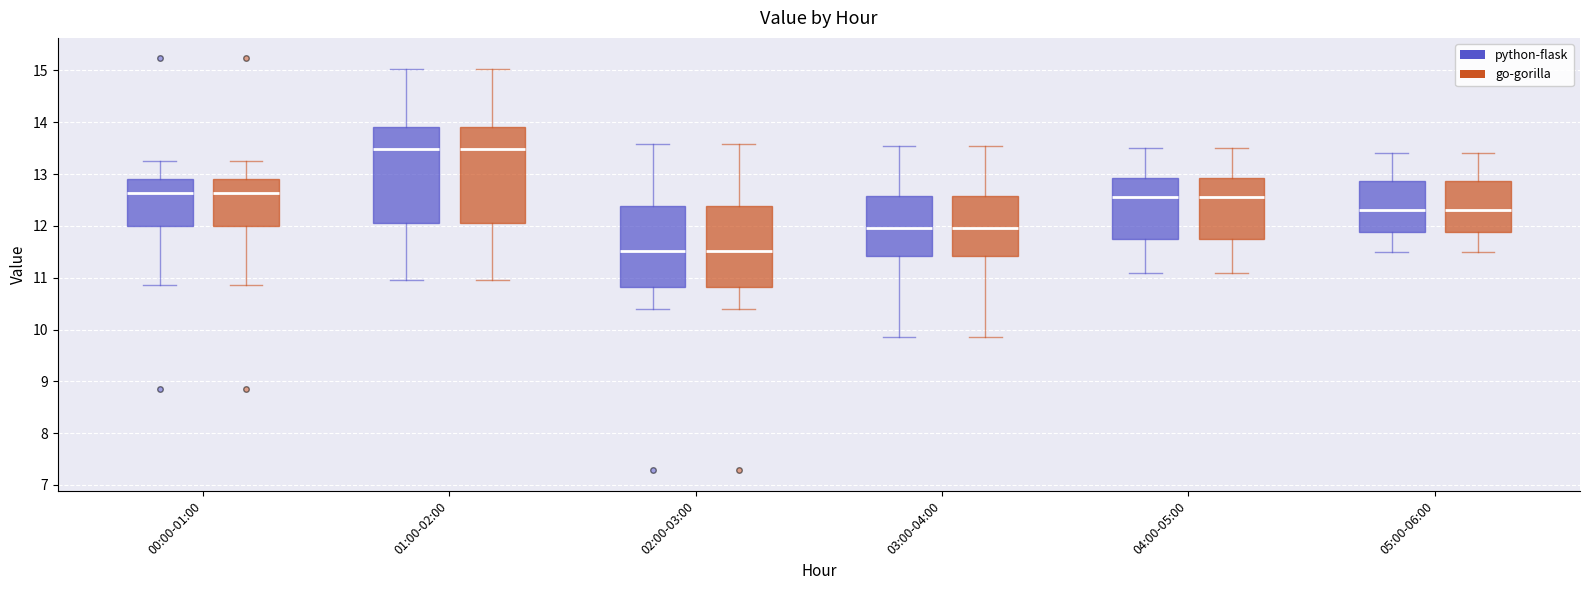

Reading left to right, transcribe this box plot: for each box, give where its median line is, the range the box spans, and where its two whiskers end, as read against the y-axis. The values are not printed on the chart, so give them approximately, as read against the axis.

00:00-01:00 (python-flask): median 12.6, box 12.0 to 12.9, whiskers 10.9 to 13.3
00:00-01:00 (go-gorilla): median 12.6, box 12.0 to 12.9, whiskers 10.9 to 13.3
01:00-02:00 (python-flask): median 13.5, box 12.1 to 13.9, whiskers 11.0 to 15.0
01:00-02:00 (go-gorilla): median 13.5, box 12.1 to 13.9, whiskers 11.0 to 15.0
02:00-03:00 (python-flask): median 11.5, box 10.8 to 12.4, whiskers 10.4 to 13.6
02:00-03:00 (go-gorilla): median 11.5, box 10.8 to 12.4, whiskers 10.4 to 13.6
03:00-04:00 (python-flask): median 12.0, box 11.4 to 12.6, whiskers 9.9 to 13.6
03:00-04:00 (go-gorilla): median 12.0, box 11.4 to 12.6, whiskers 9.9 to 13.6
04:00-05:00 (python-flask): median 12.6, box 11.8 to 12.9, whiskers 11.1 to 13.5
04:00-05:00 (go-gorilla): median 12.6, box 11.8 to 12.9, whiskers 11.1 to 13.5
05:00-06:00 (python-flask): median 12.3, box 11.9 to 12.9, whiskers 11.5 to 13.4
05:00-06:00 (go-gorilla): median 12.3, box 11.9 to 12.9, whiskers 11.5 to 13.4